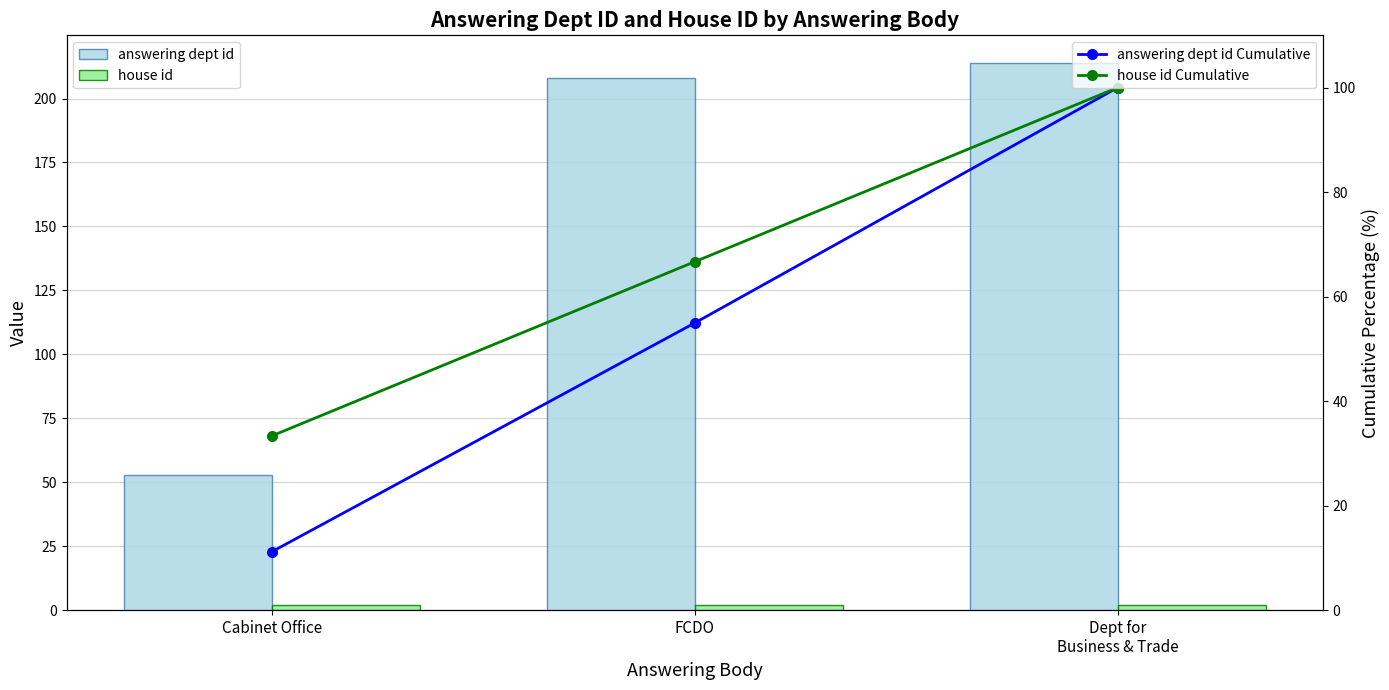

At Cabinet Office, list the series in order from largest to smallest.

answering dept id, house id Cumulative, answering dept id Cumulative, house id